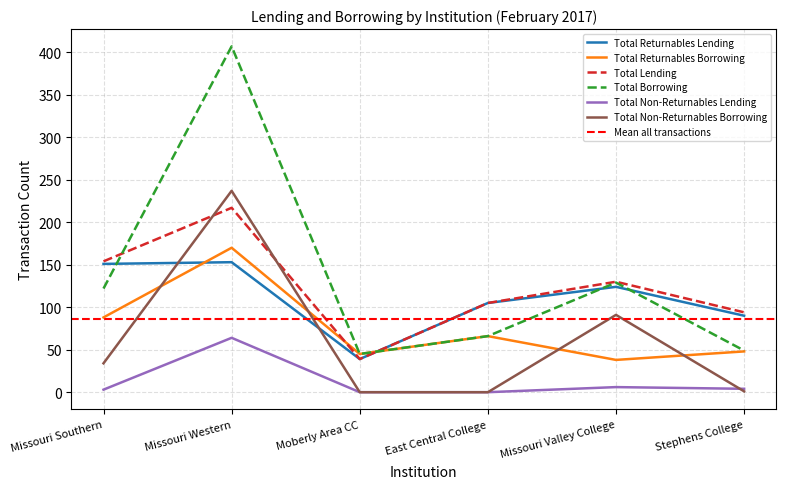

How many series are shown in this chart?

6